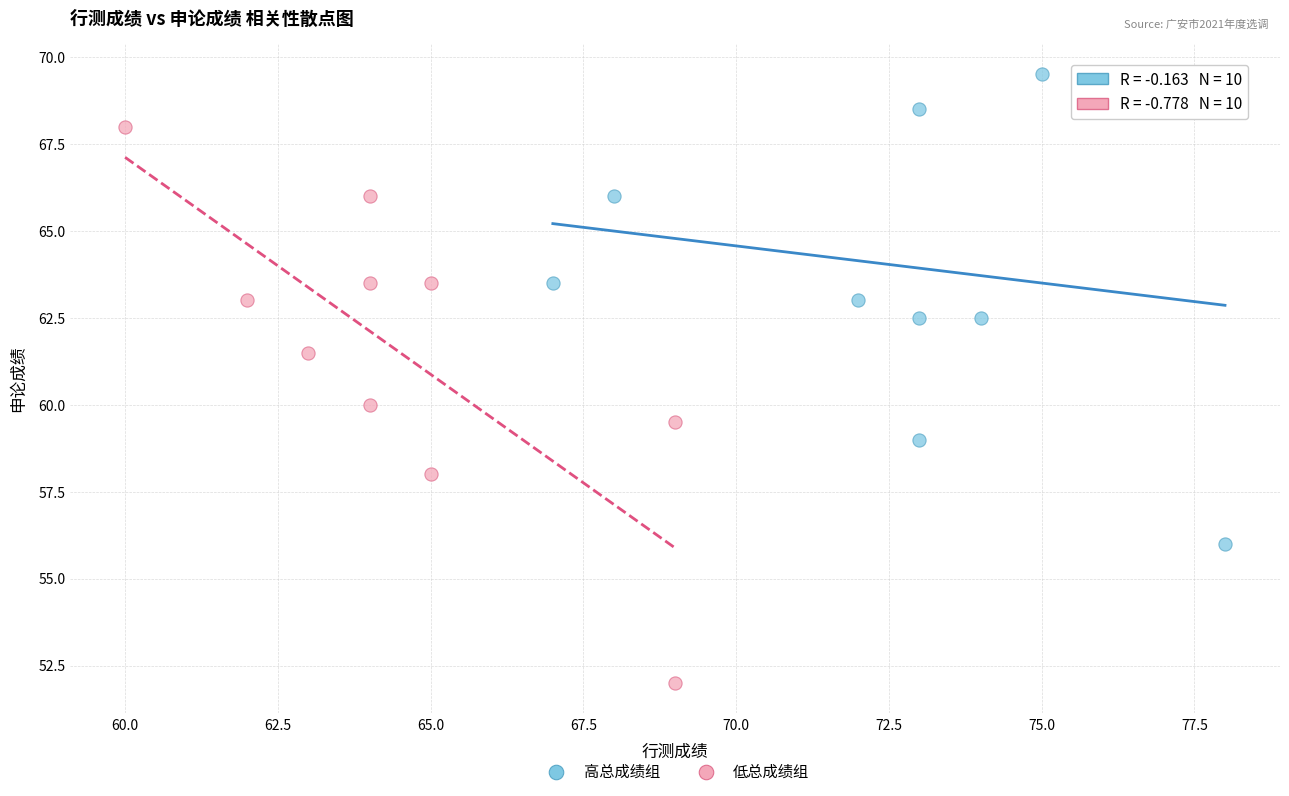

Which series contains the highest Y value?

高总成绩组